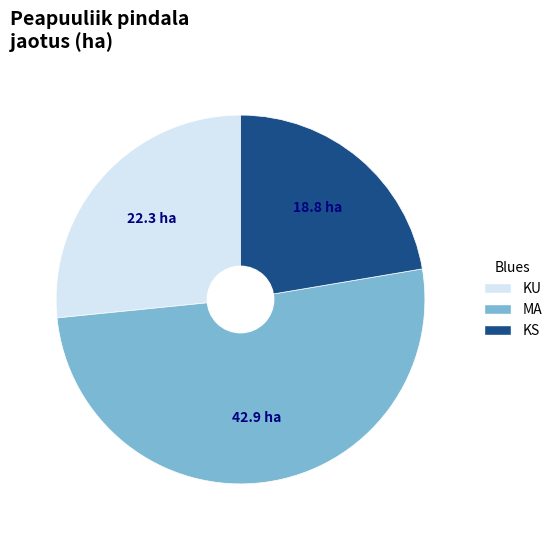

What is the ratio of the value at KS to the value at MA?

0.4